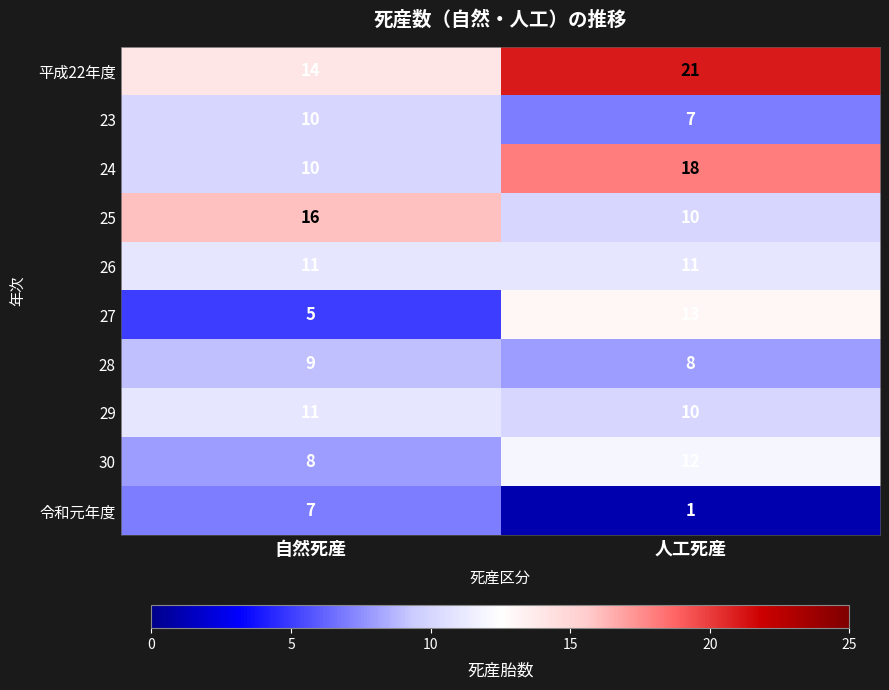

Rank the categories by 令和元年度 value from lowest to highest.

人工死産, 自然死産